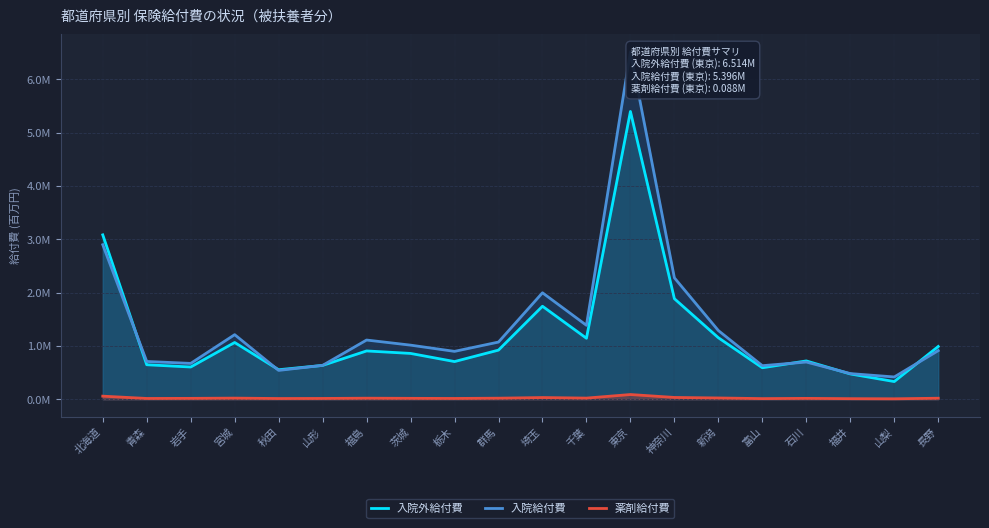

What position from the left is 東京?

13